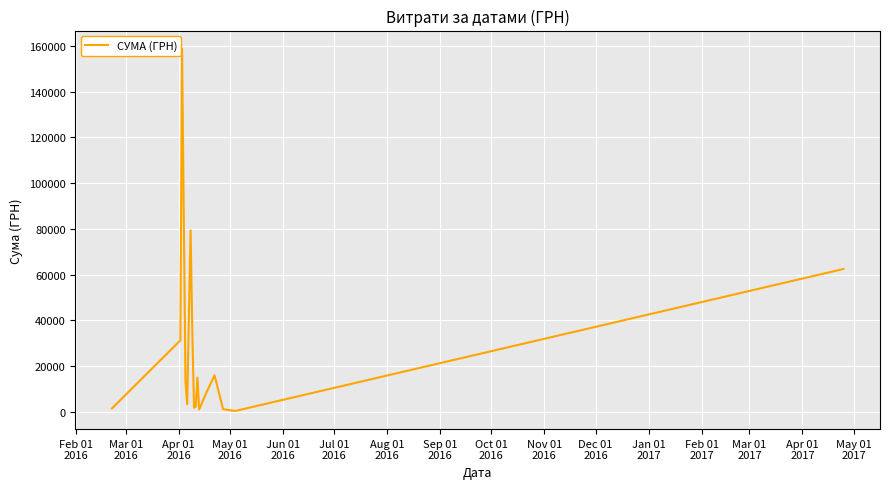

What is the difference between the maximum and minimum values?

158325.8